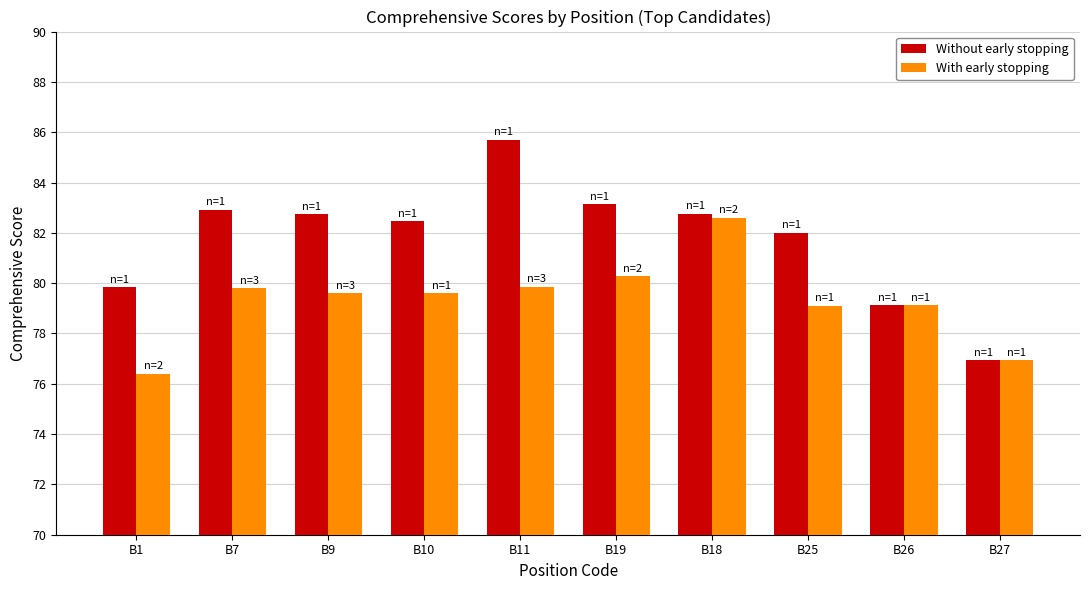

The value of Without early stopping at B19 is 130.1. True or false?

False